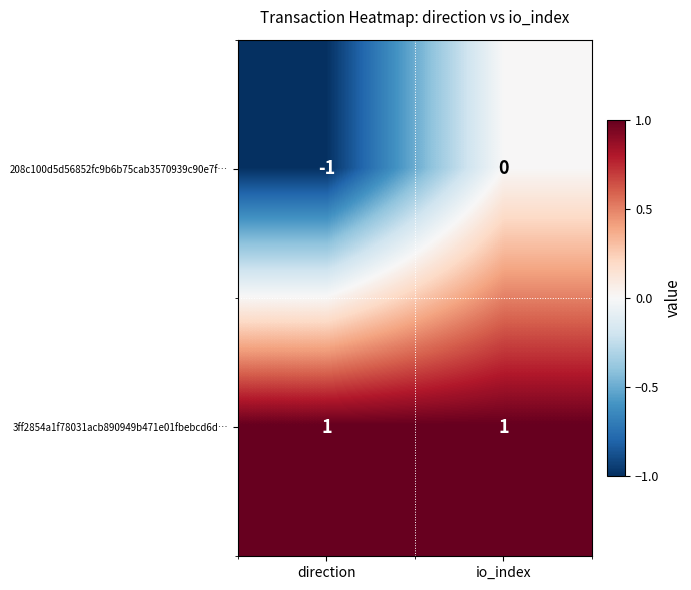

List the series in order of their peak value, lowest first.

208c100d5d56852fc9b6b75cab3570939c90e7f…, 3ff2854a1f78031acb890949b471e01fbebcd6d…